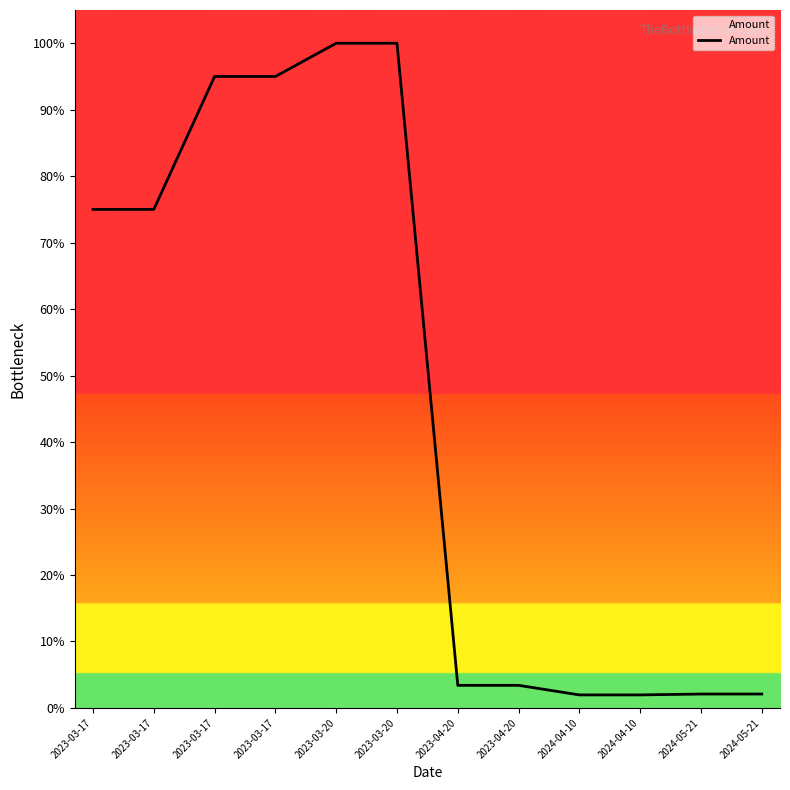

What is the difference between the maximum and minimum values?

1.0